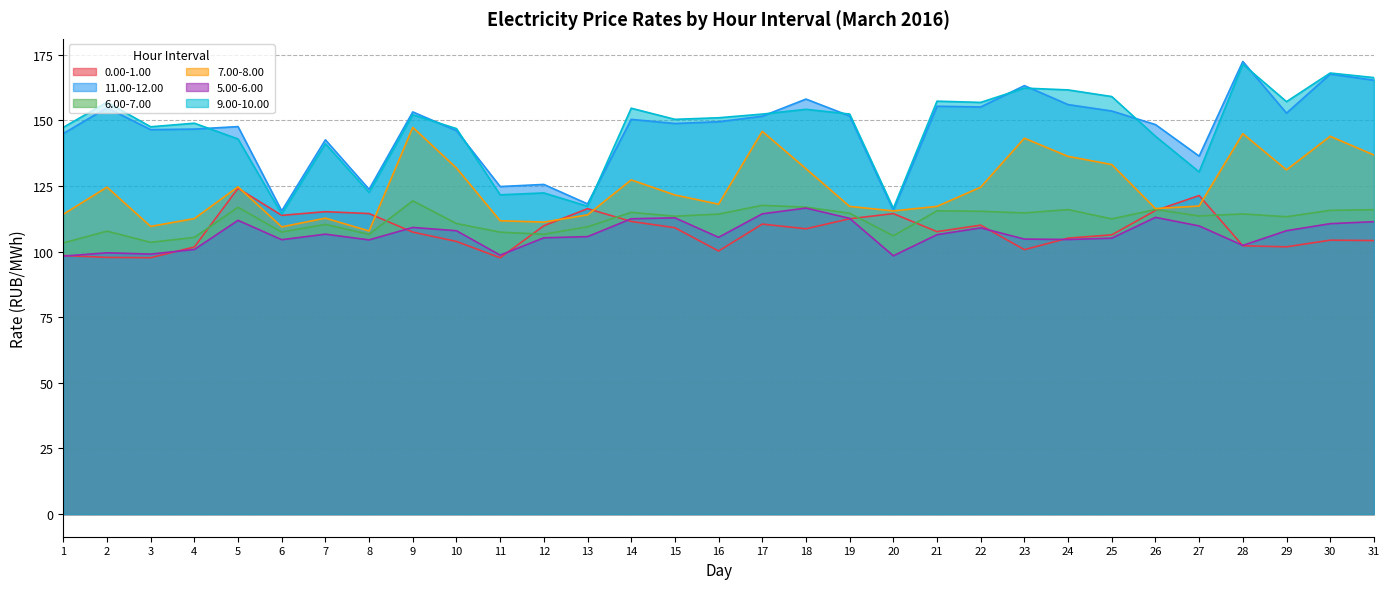

What is the sum of all 7.00-8.00 values?

3852.7